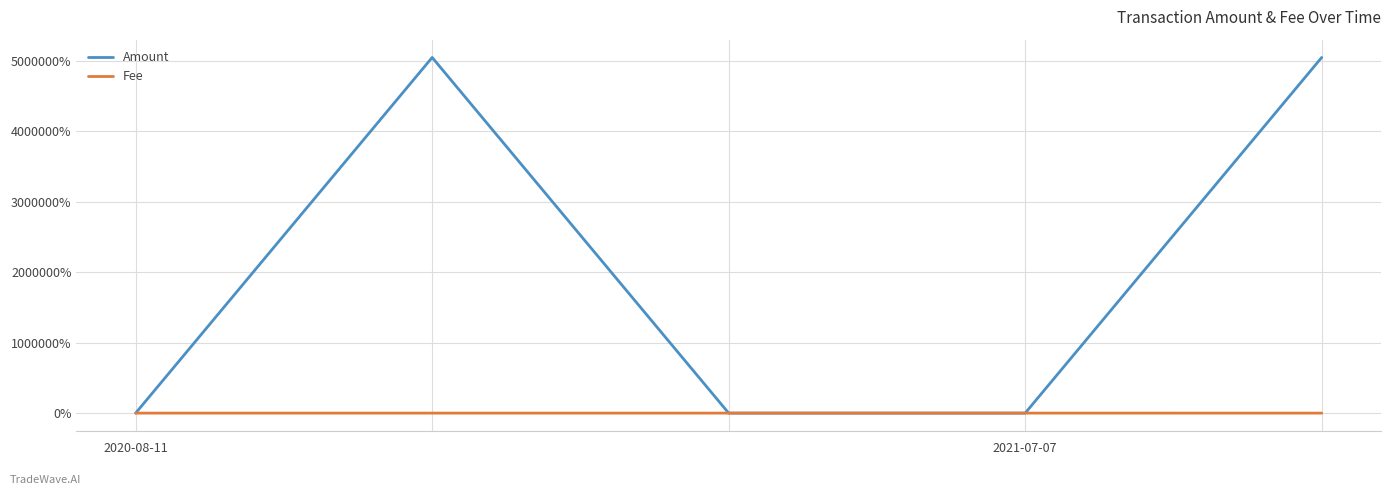

Which series has the largest total across all categories?

Amount